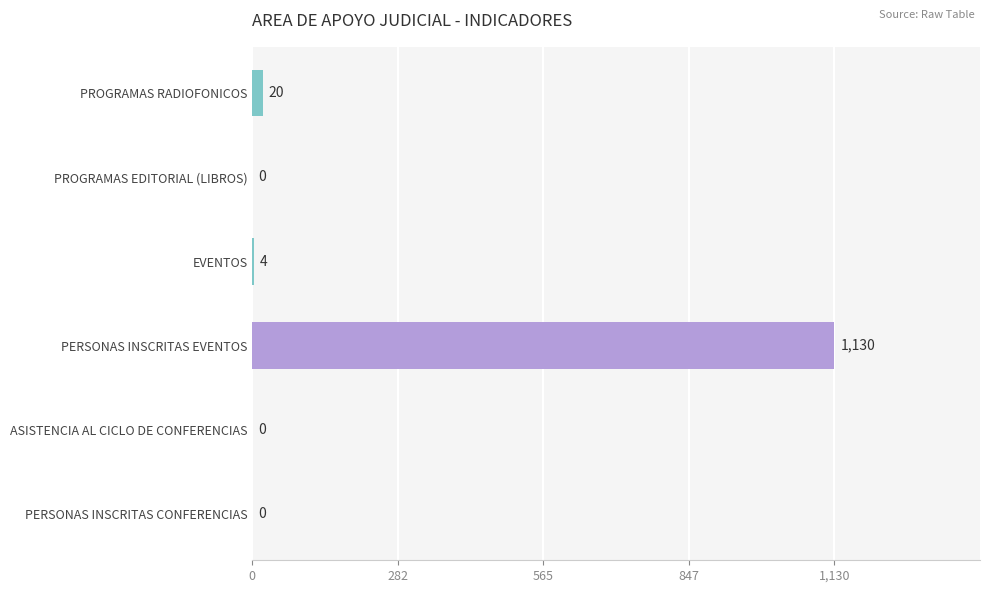

What is the change in value from PROGRAMAS RADIOFONICOS to EVENTOS?

-16